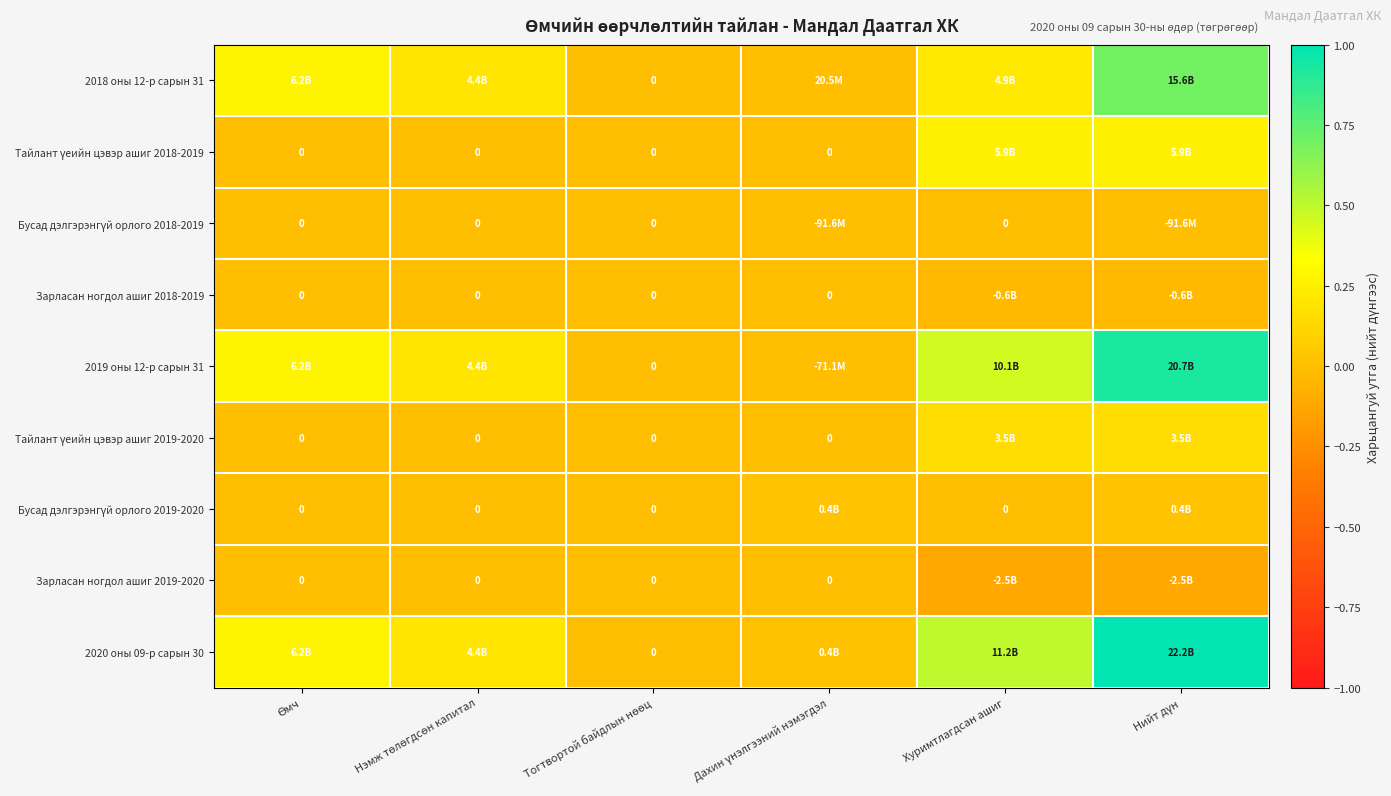

Count the Тайлант үеийн цэвэр ашиг 2019-2020 values in the range 0 to 1.

6